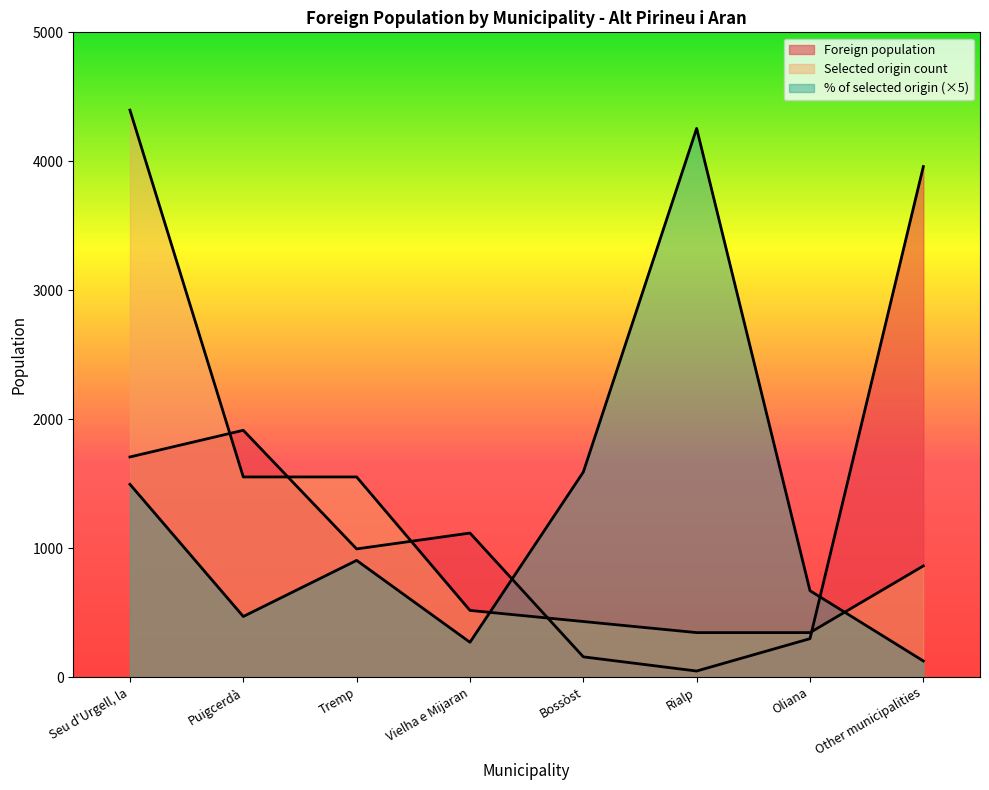

Where do Selected origin count and % of selected origin first cross each other?

Vielha e Mijaran and Bossòst